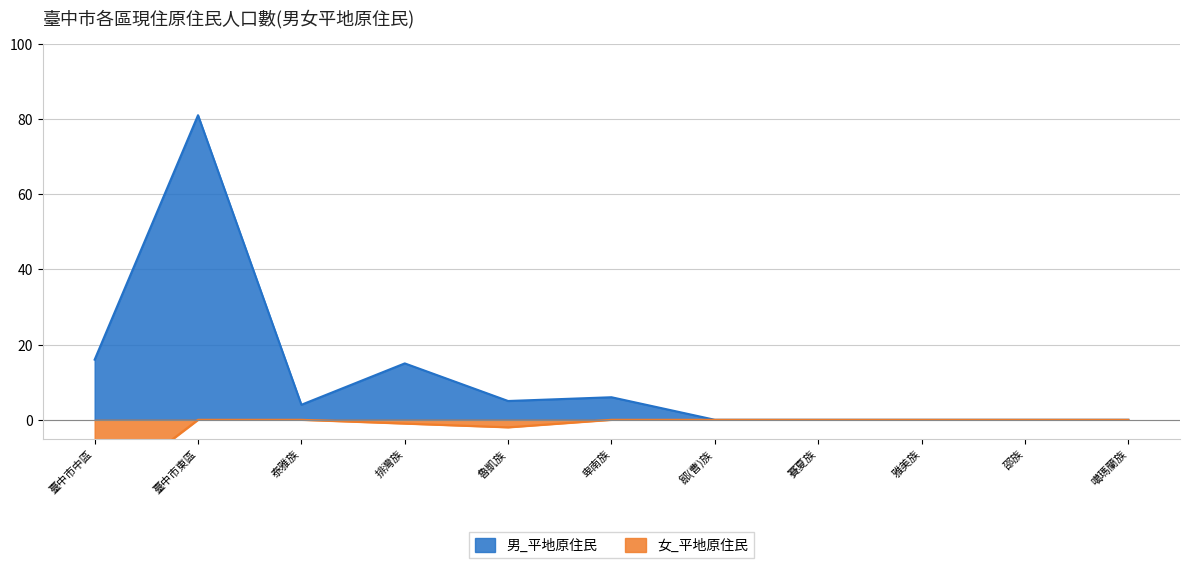

Is it true that 男_平地原住民 equals 52 at 臺中市東區?

False